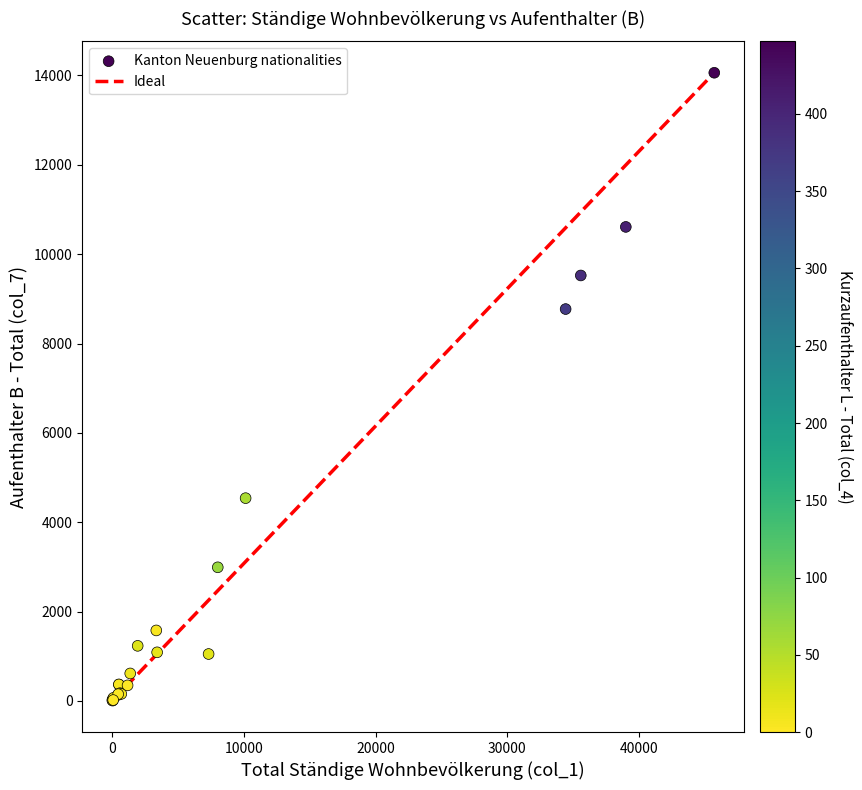

What Y value in the scatter plot is closest to 7033?

8771